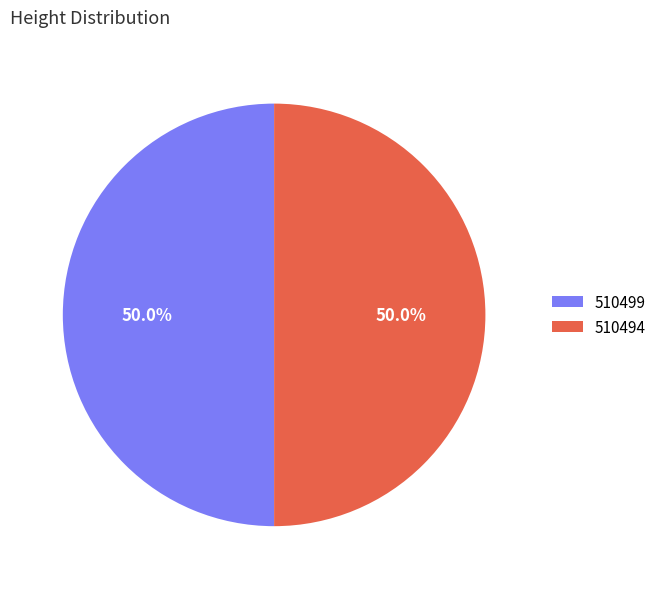

The 510494 slice represents 62% of the pie. True or false?

False